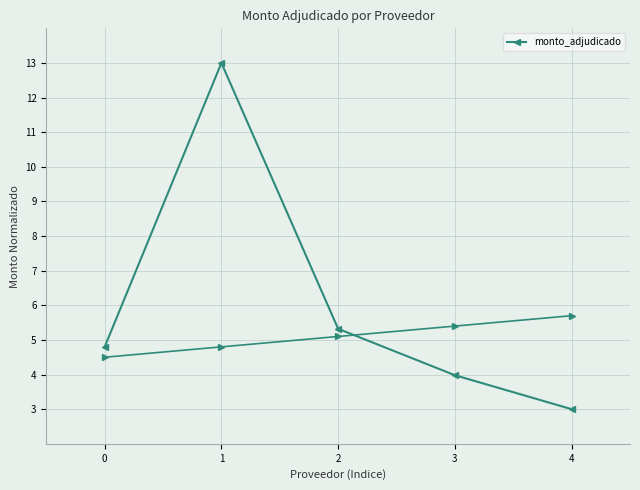

Reading left to right, list all the values displayed in this chart.

4.8	13.0	5.3	4.0	3.0